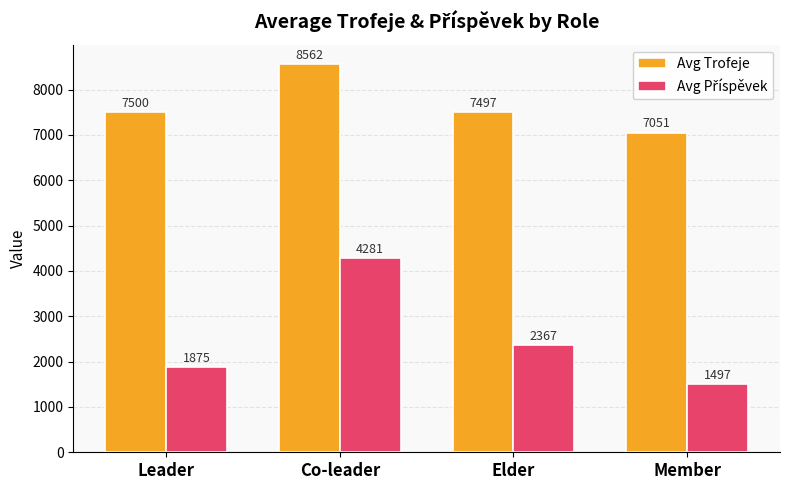

Between Leader and Member, which series saw the biggest shift?

Avg Trofeje